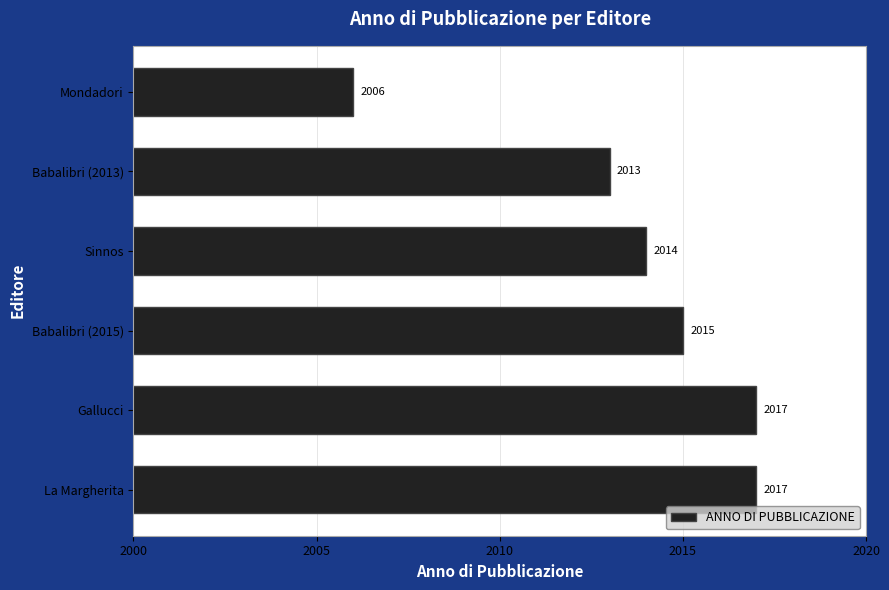

Count the number of data series in this chart.

1